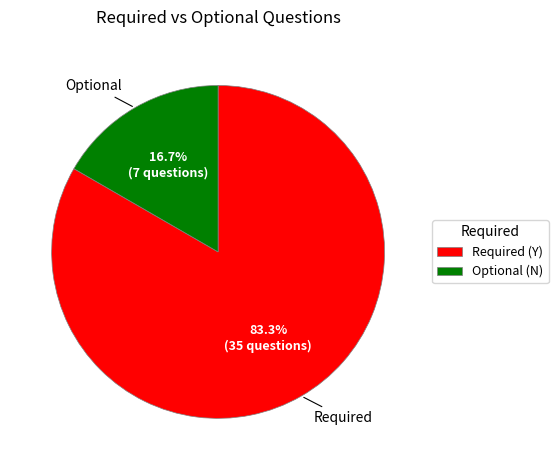

Which slice is the largest?

Required (Y)